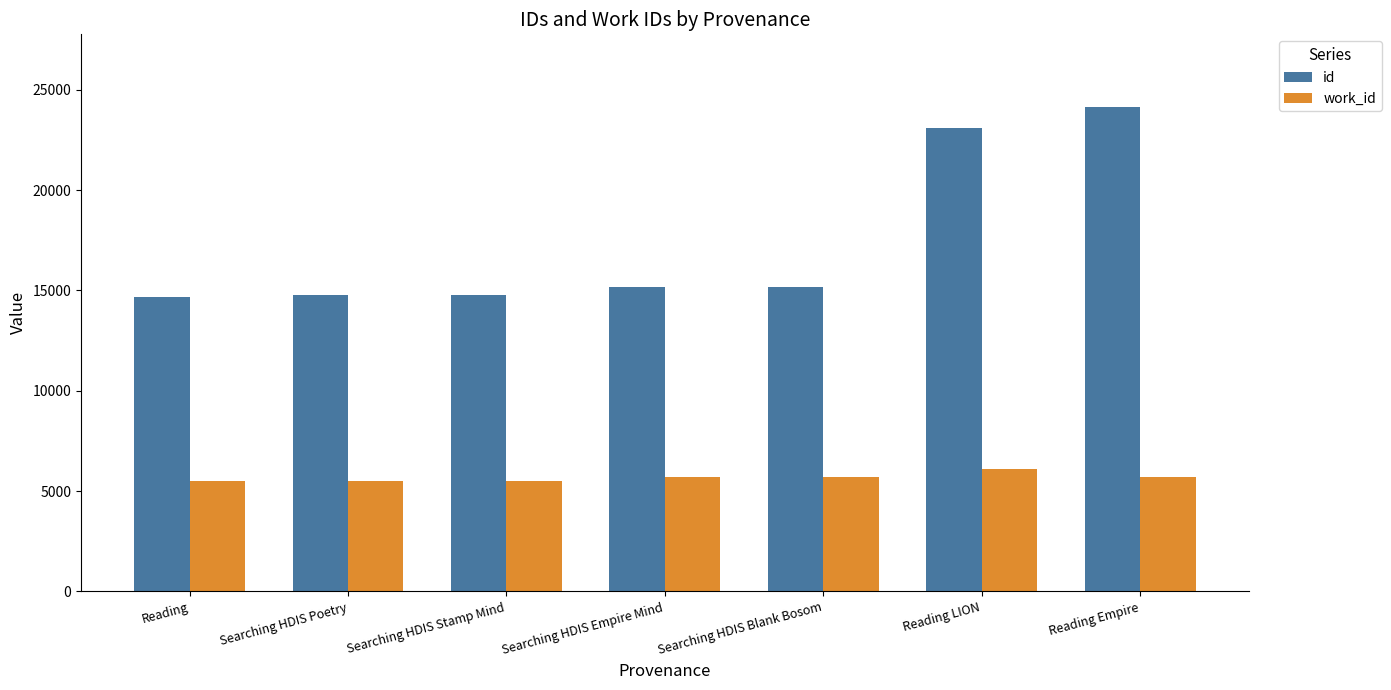

How many data points does each series have?

7